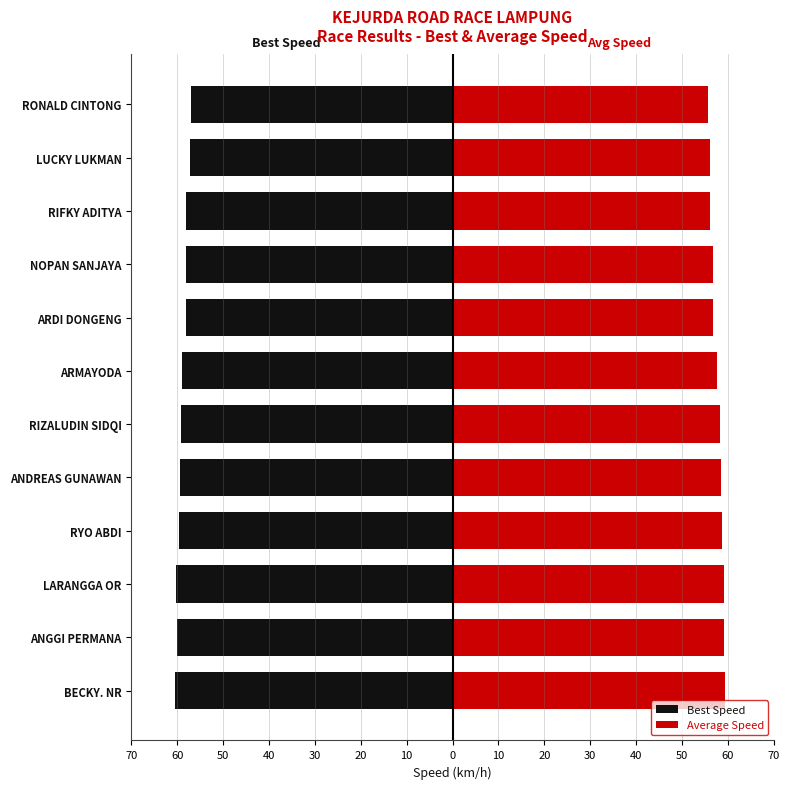

How many data points in Average Speed are less than 58?

6